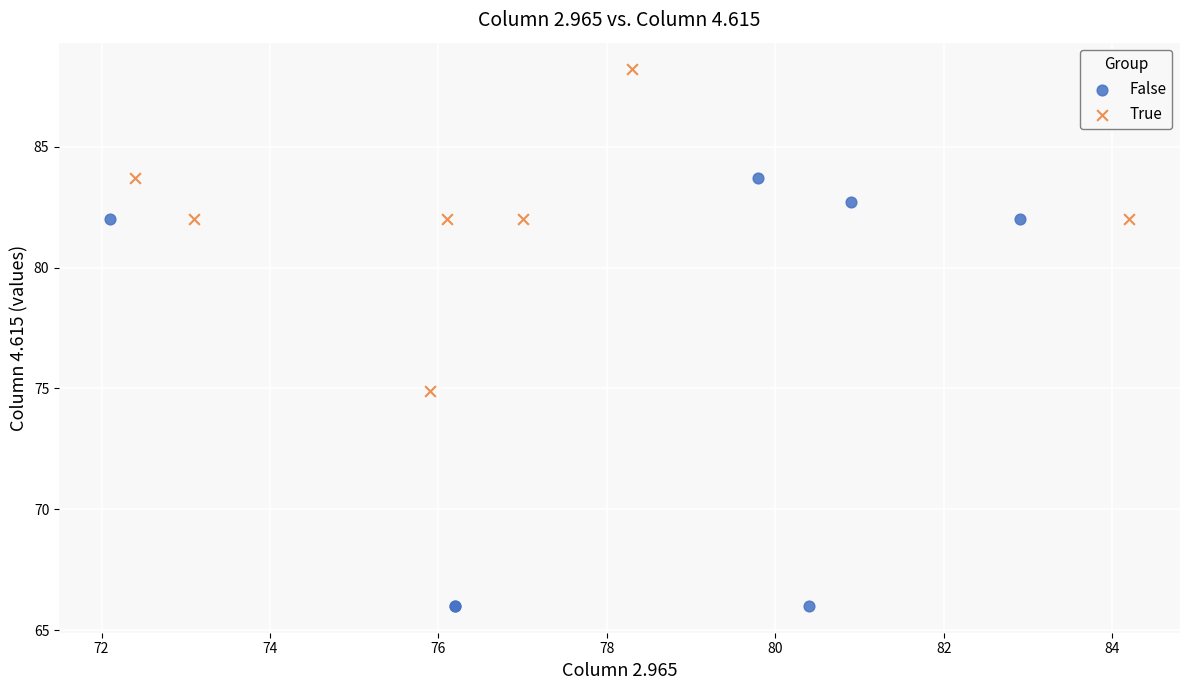

What are all the series names shown in the legend?

False, True